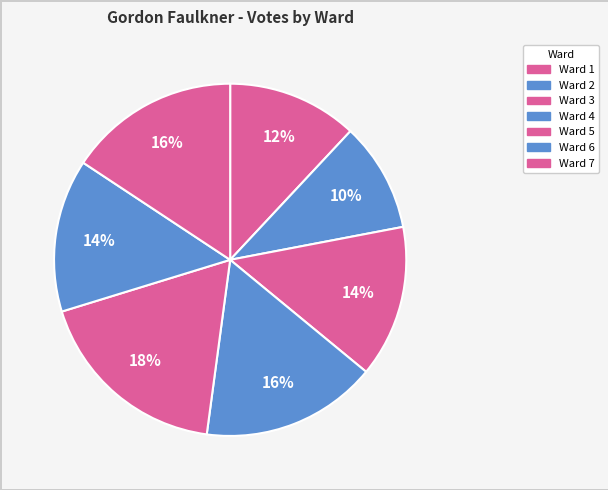

To the nearest percent, what percentage of the pie is Ward 7?

16%